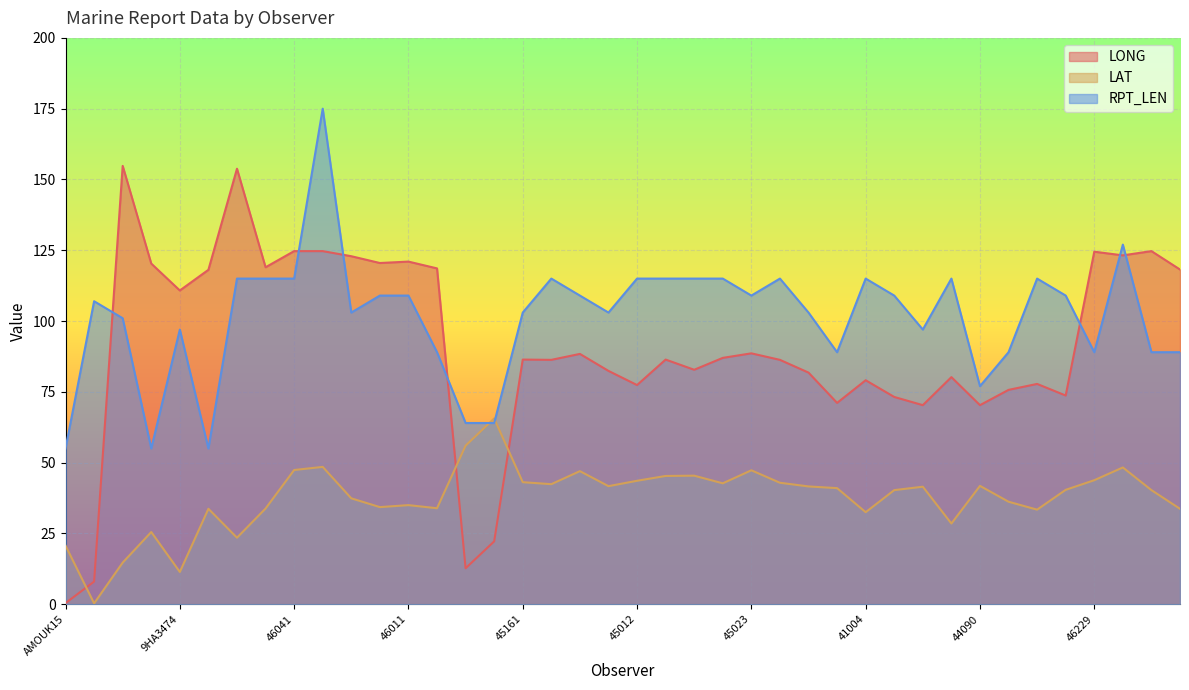

True or false: LONG has more than 1 interior local peaks.

True